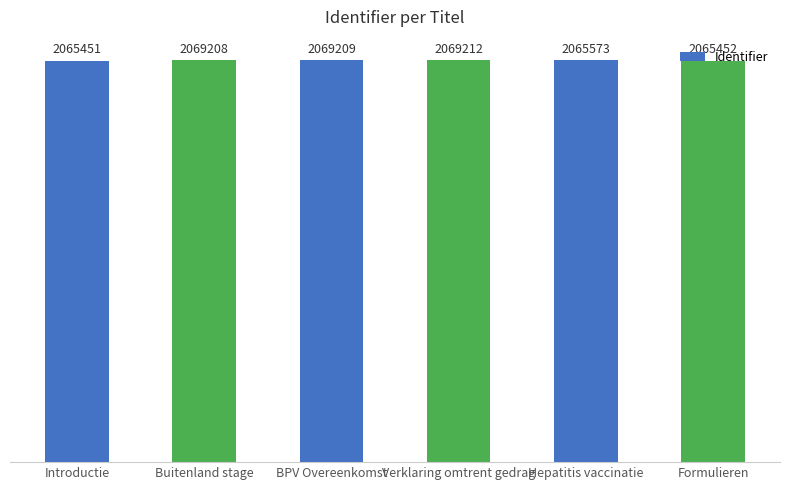

What position from the right is Buitenland stage?

5